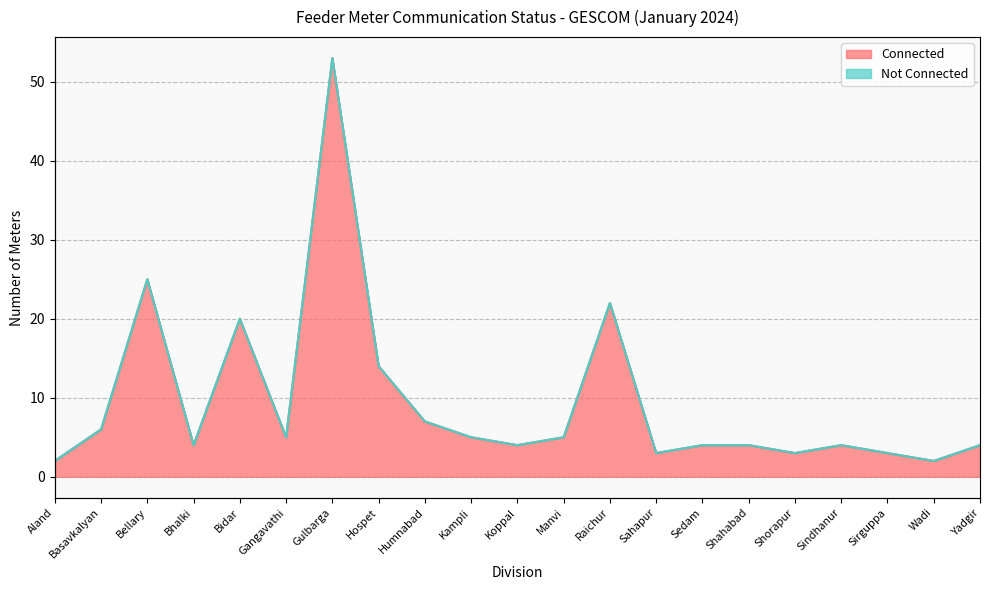

Where does the data first go above 4?

Basavkalyan